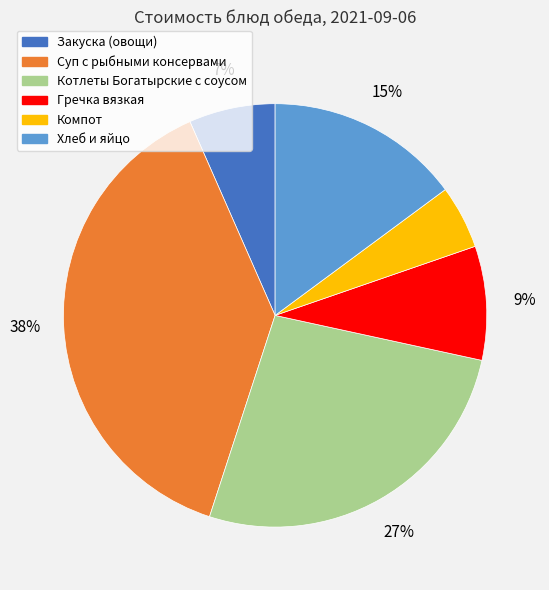

Is there any slice that represents more than half of the pie?

No